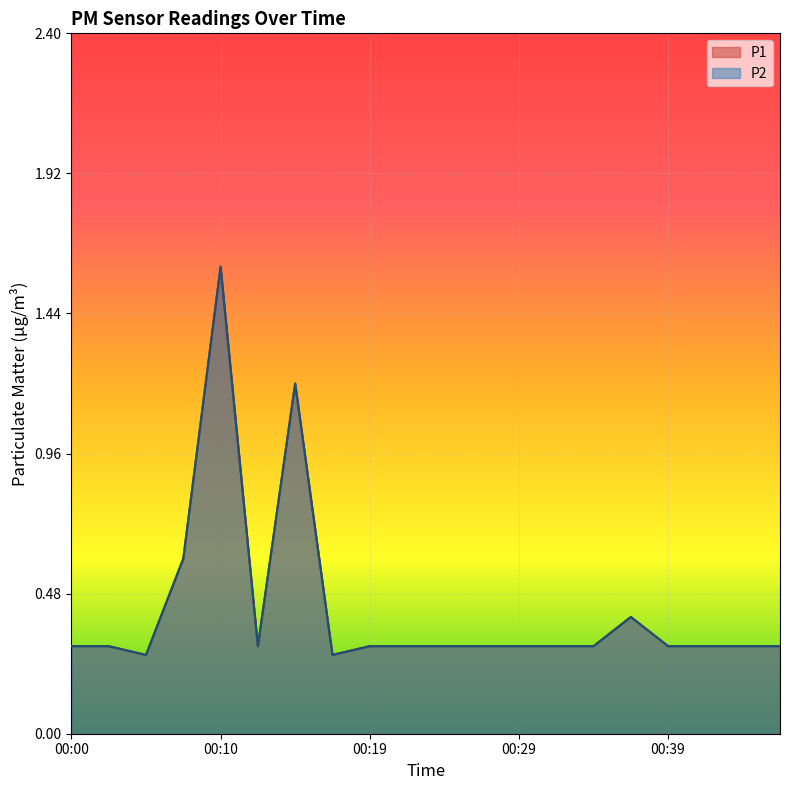

True or false: P1 has a value of 0.7 at 00:37.

False